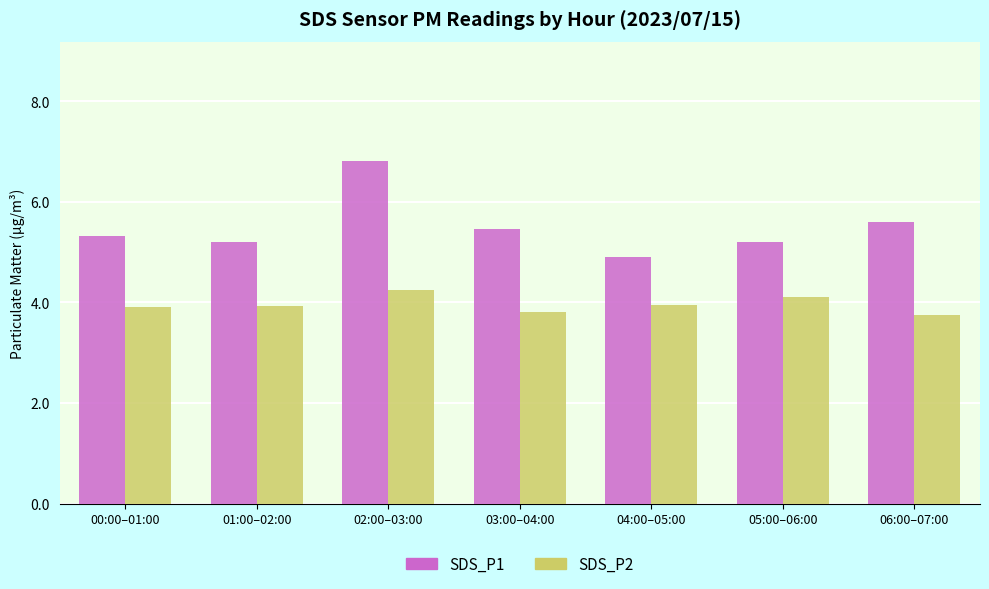

Which series has the widest spread of values?

SDS_P1